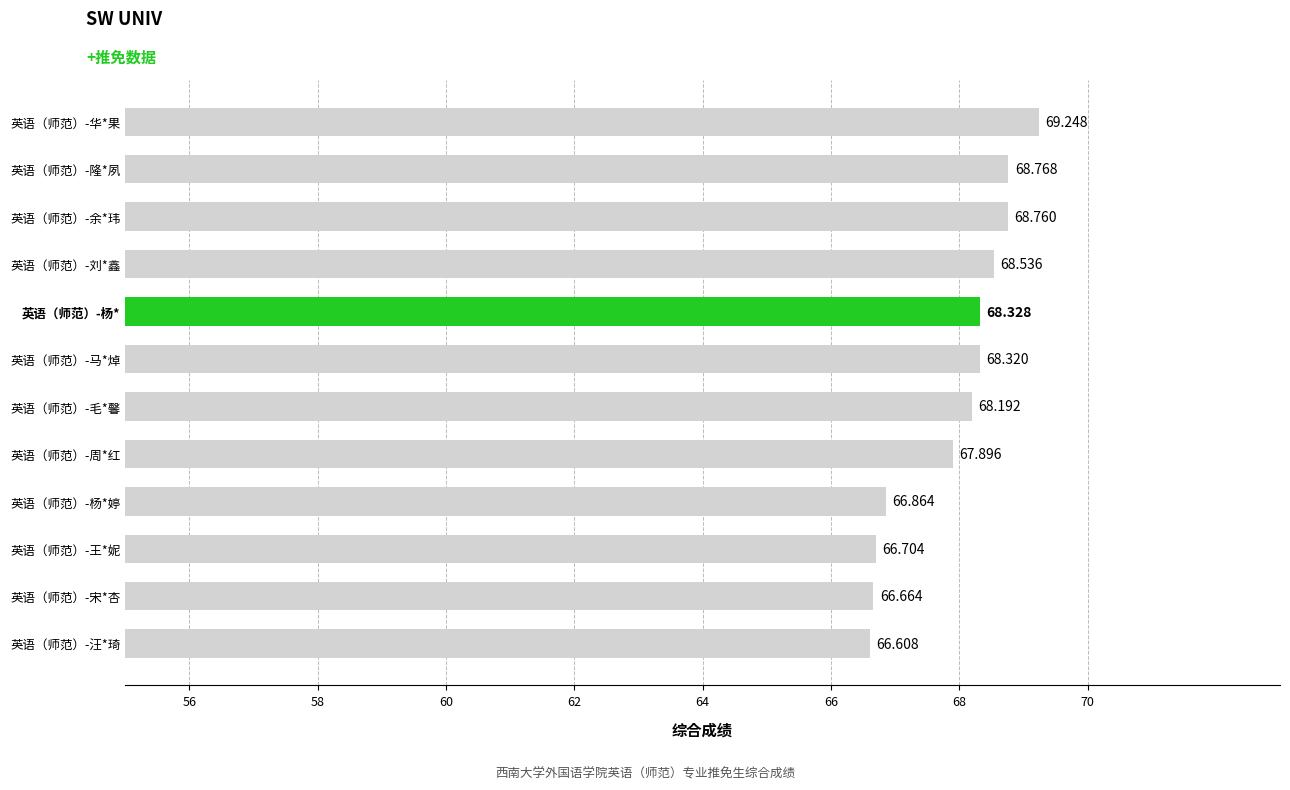

Where is the data nearest to the value 67?

英语（师范）-杨*婷